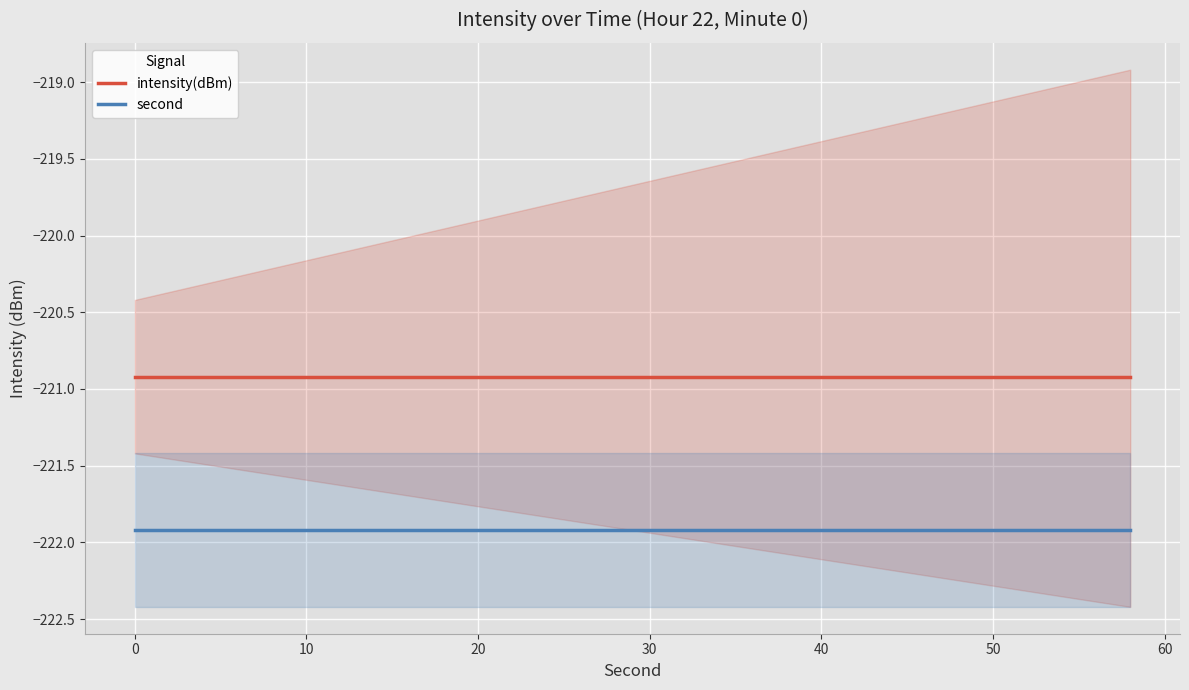

Reading left to right, list all the values displayed in this chart.

intensity(dBm): -220.9	-220.9	-220.9	-220.9	-220.9	-220.9	-220.9	-220.9	-220.9	-220.9	-220.9	-220.9	-220.9	-220.9	-220.9	-220.9	-220.9	-220.9	-220.9	-220.9	-220.9	-220.9	-220.9	-220.9	-220.9	-220.9	-220.9	-220.9	-220.9	-220.9
second: -221.9	-221.9	-221.9	-221.9	-221.9	-221.9	-221.9	-221.9	-221.9	-221.9	-221.9	-221.9	-221.9	-221.9	-221.9	-221.9	-221.9	-221.9	-221.9	-221.9	-221.9	-221.9	-221.9	-221.9	-221.9	-221.9	-221.9	-221.9	-221.9	-221.9